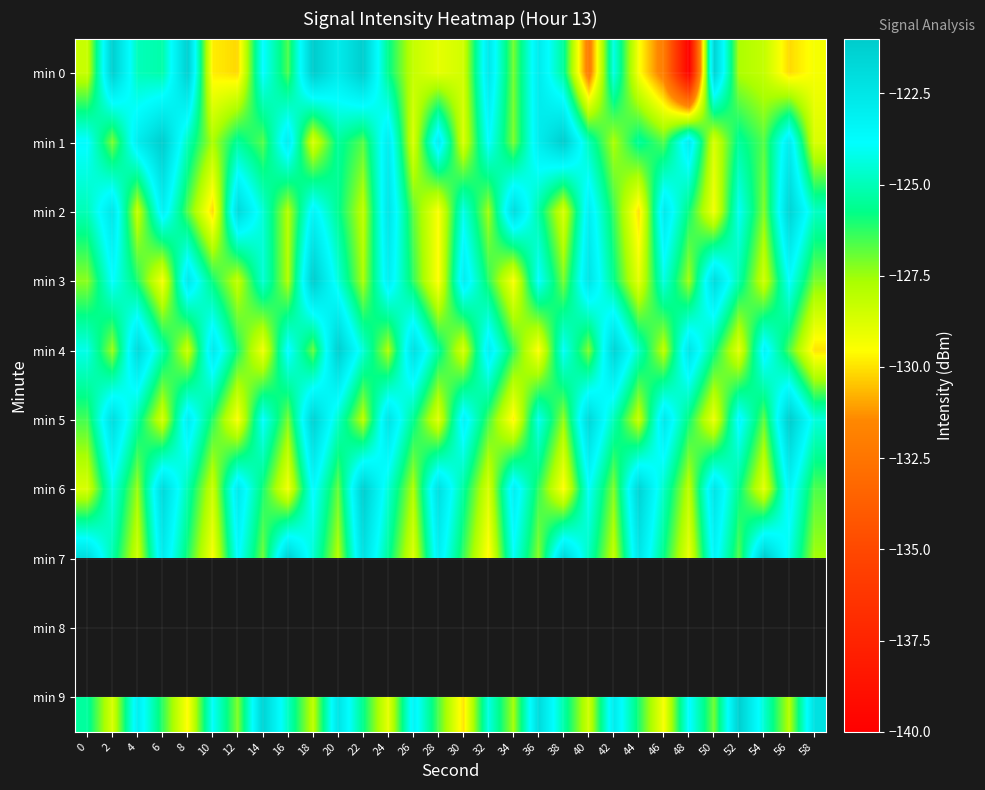

What is the difference between the maximum and minimum values in the min 2 series?

8.7